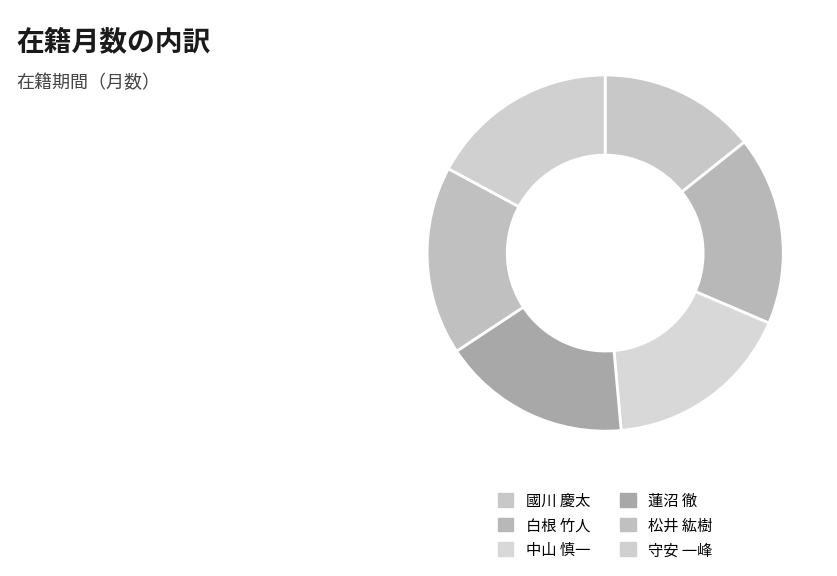

What is the smallest slice in the pie chart?

國川 慶太